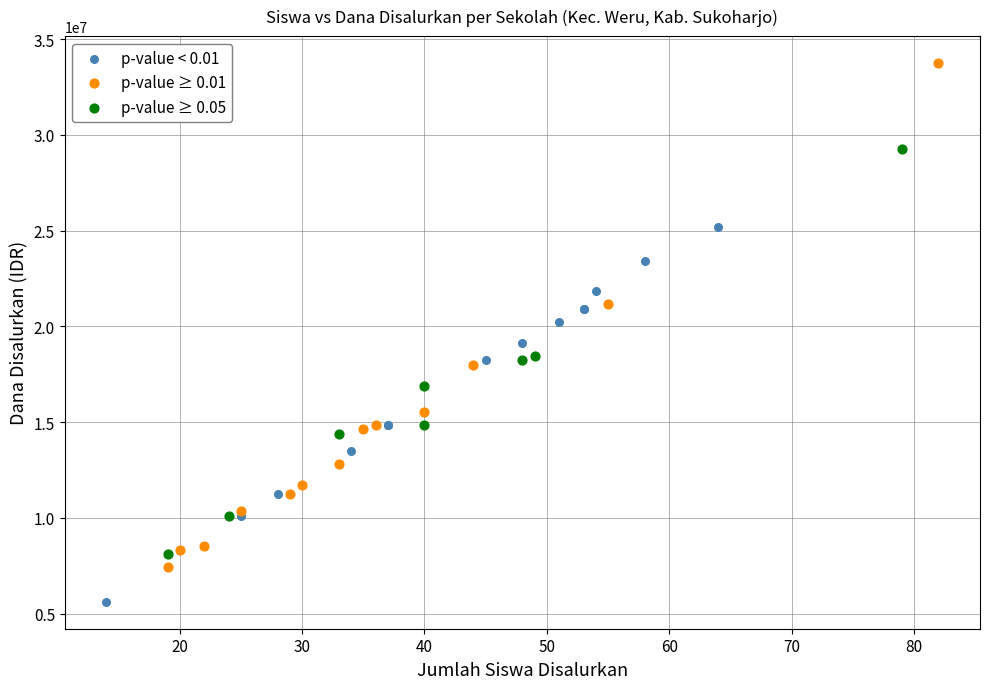

Which series contains the highest Y value?

p-value ≥ 0.01